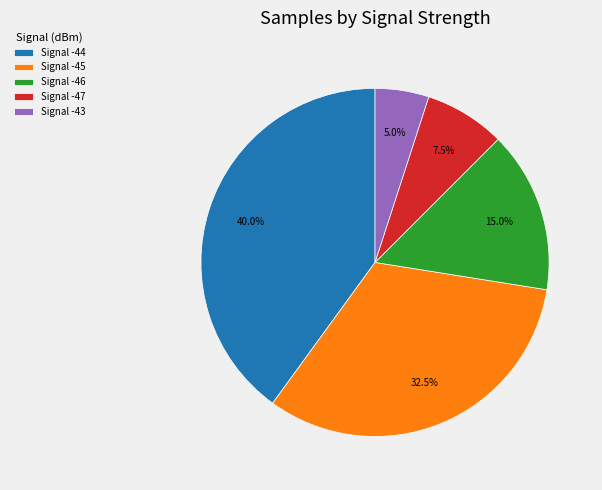

Is there any slice that represents more than half of the pie?

No